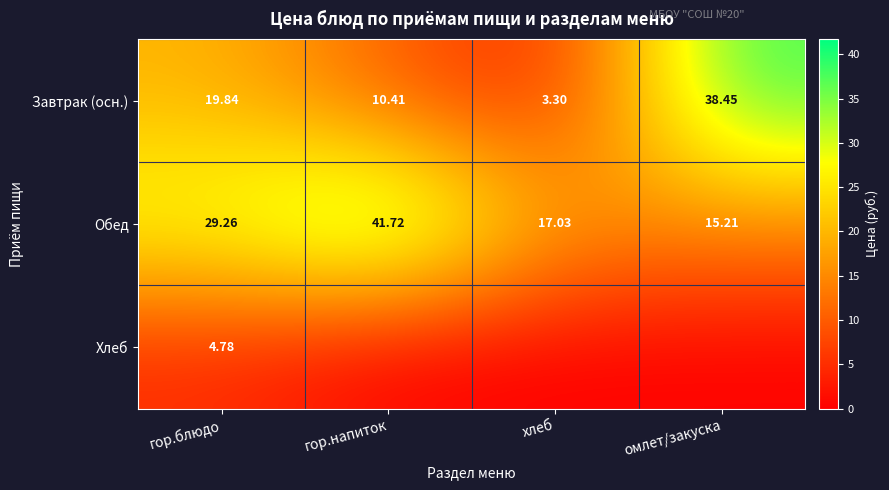

True or false: Завтрак (осн.) has a value of 9.9 at гор.блюдо.

False